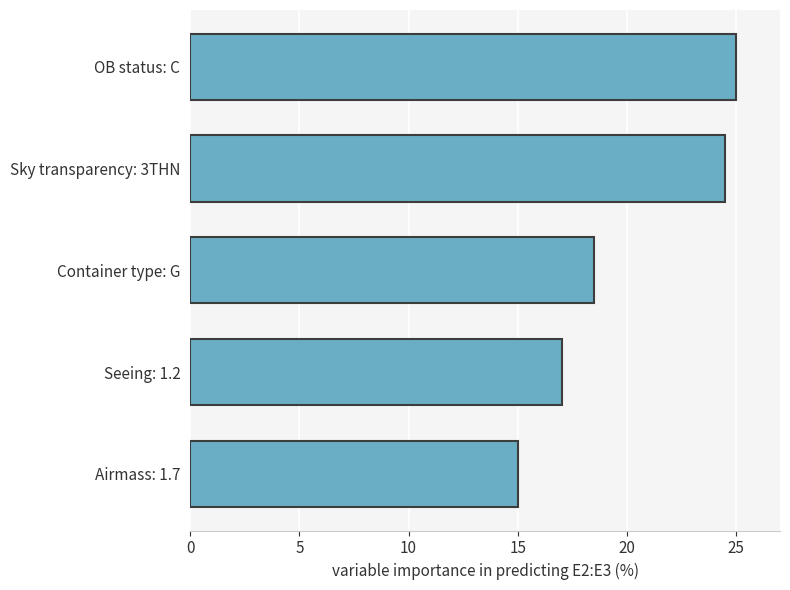

The chart shows a value of 15.0 at Airmass: 1.7. True or false?

True